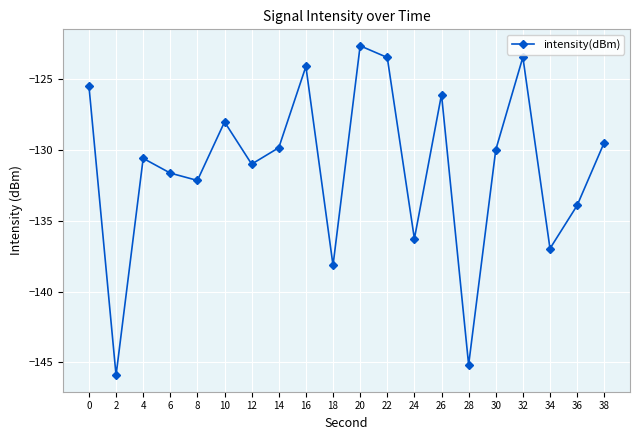

What is the minimum value shown in the chart?

-145.9